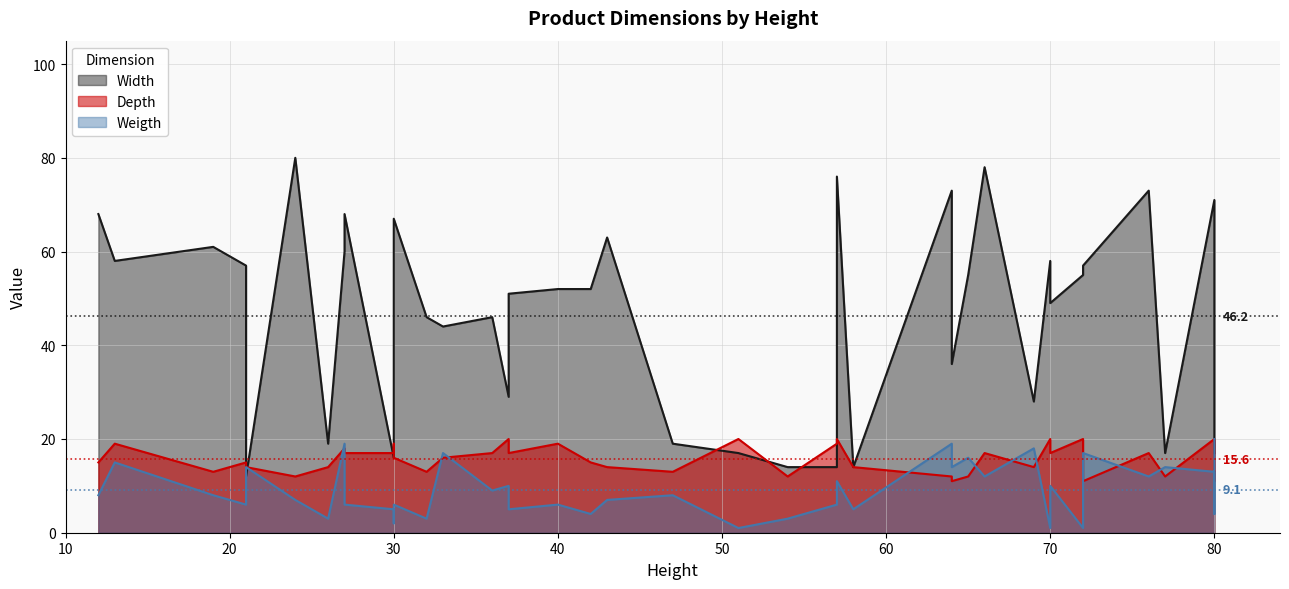

Which category has the highest value in the Depth series?

37